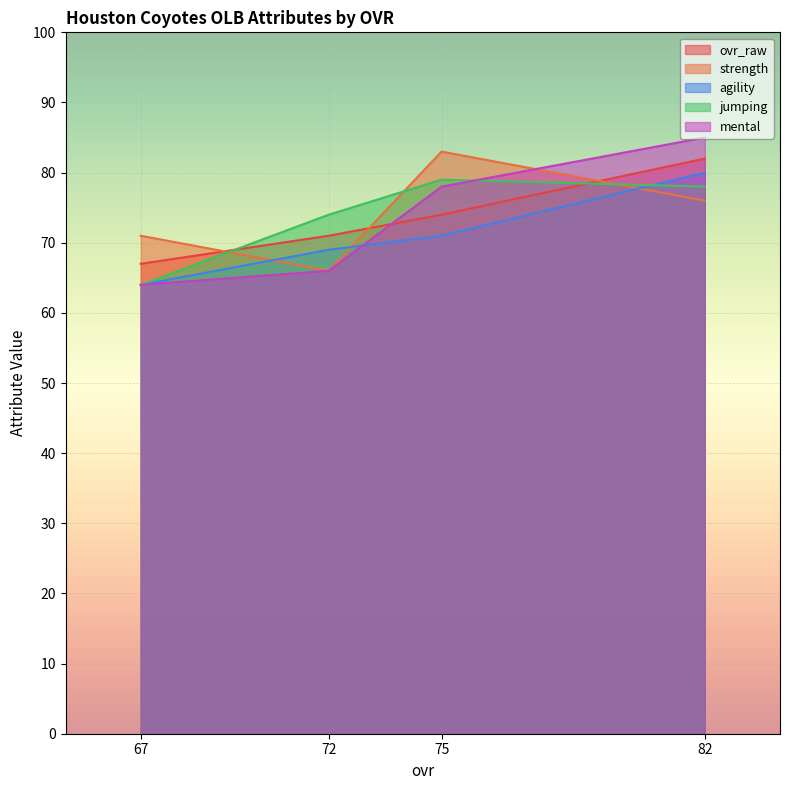

Which series has the widest spread of values?

mental